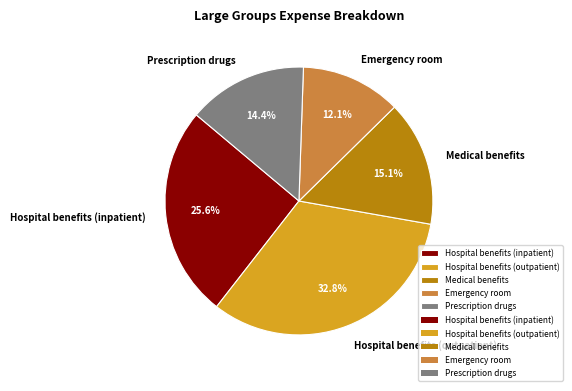

Rank the categories by value from highest to lowest.

Hospital benefits (outpatient), Hospital benefits (inpatient), Medical benefits, Prescription drugs, Emergency room